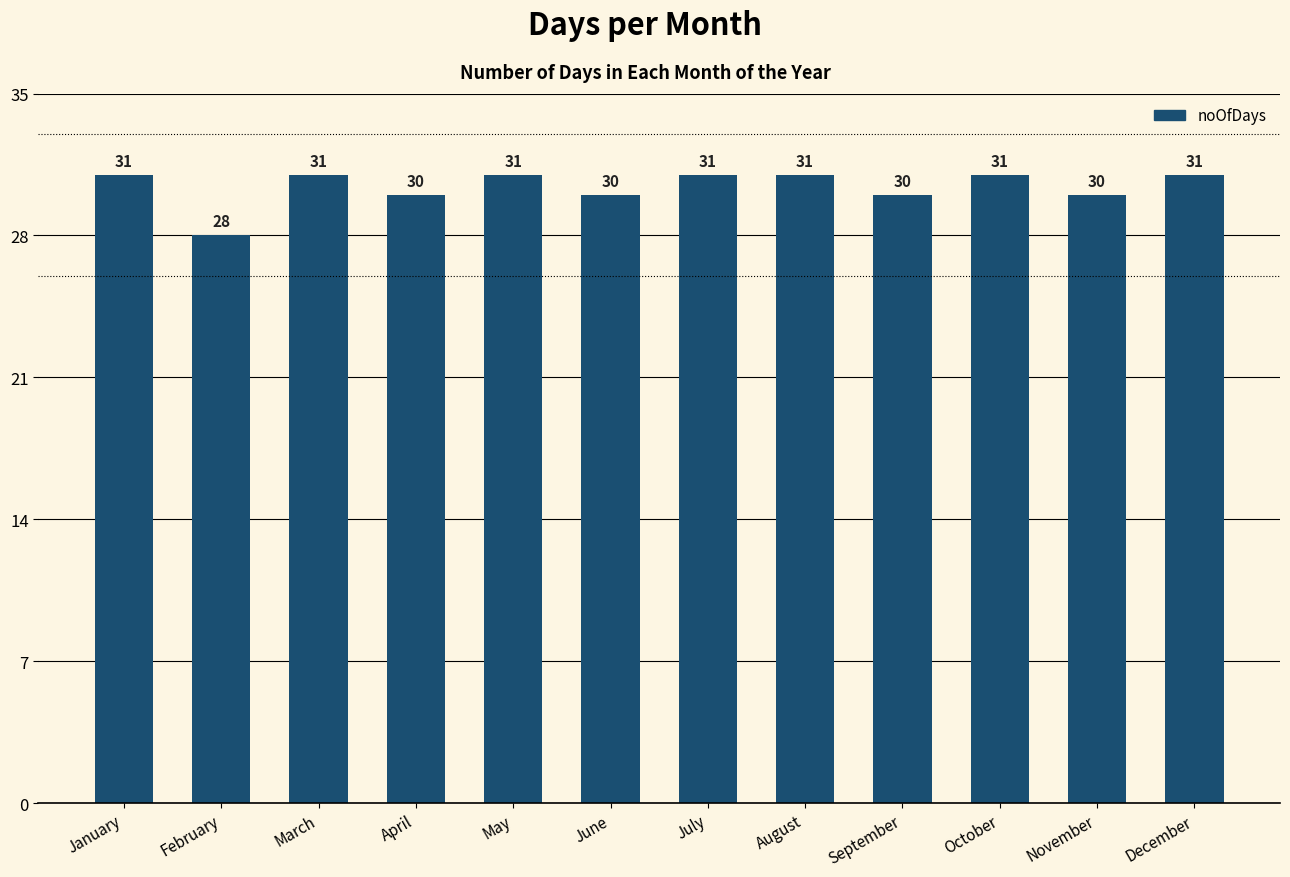

What is the smallest value displayed?

28